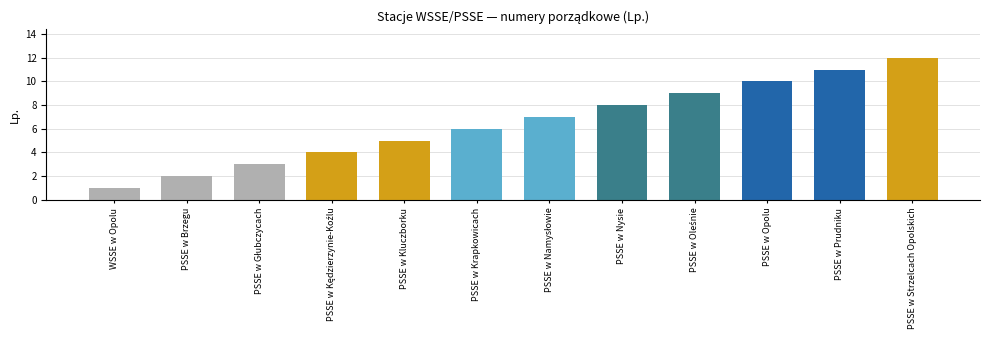

The value at PSSE w Brzegu is 2. True or false?

True